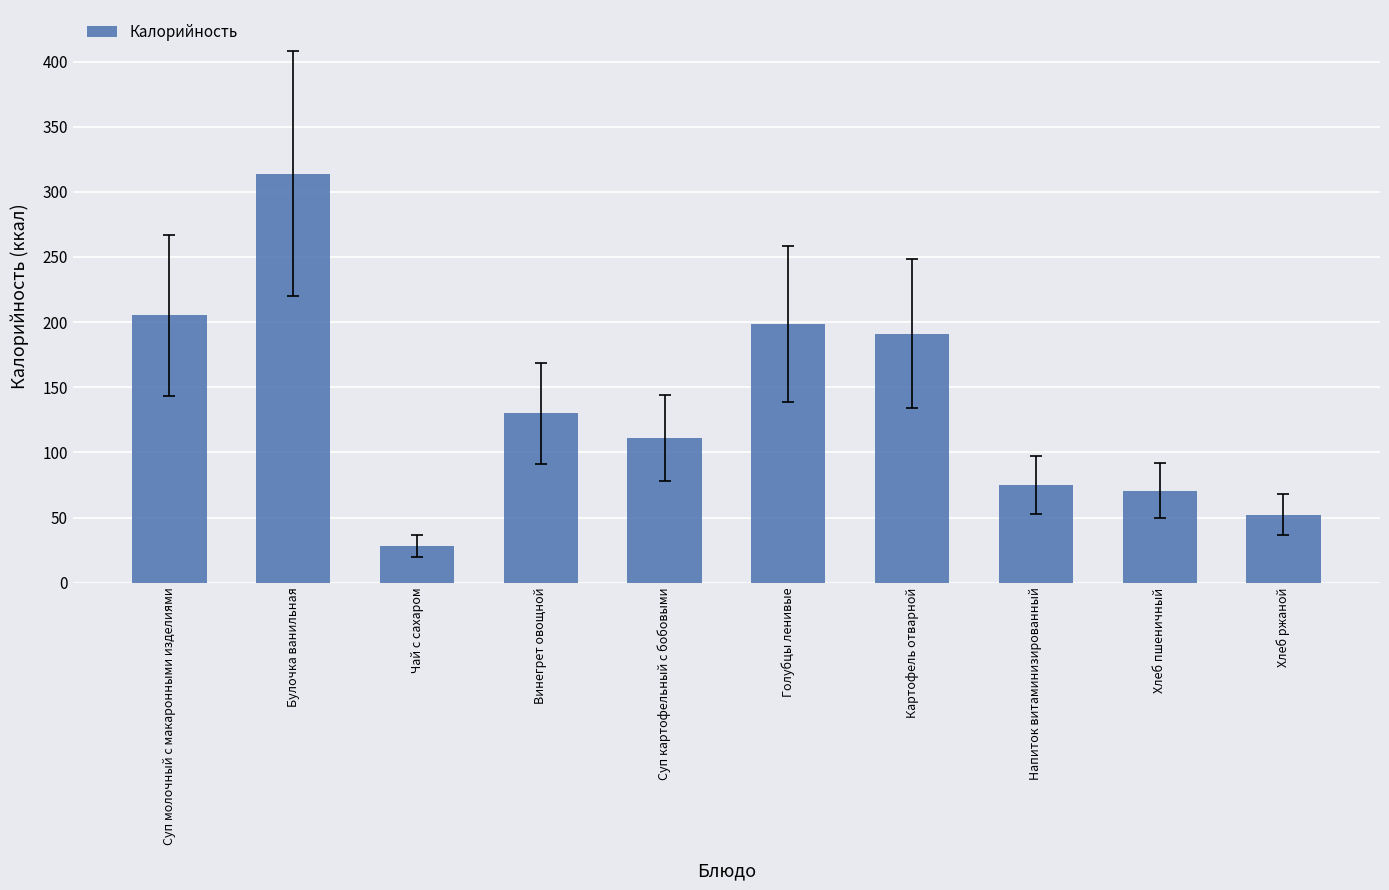

Reading left to right, transcribe all the data shown in this chart.

205.1	314.0	28.5	130.0	111.0	198.5	191.1	75.0	70.5	52.2